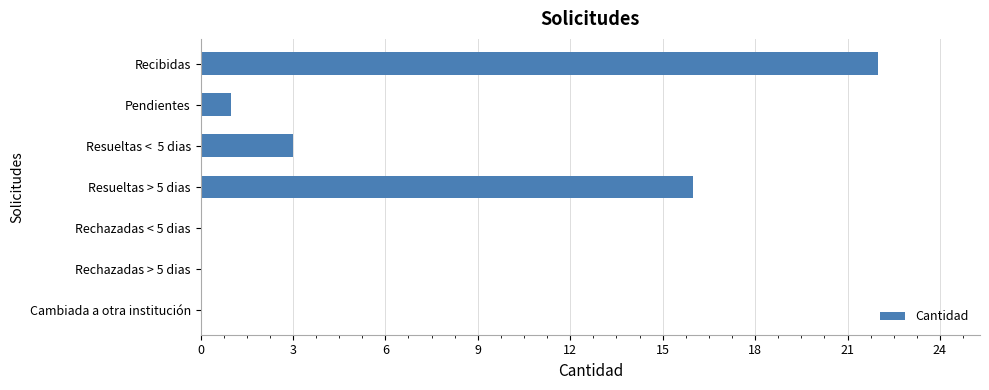

Are the bars horizontal?

Yes